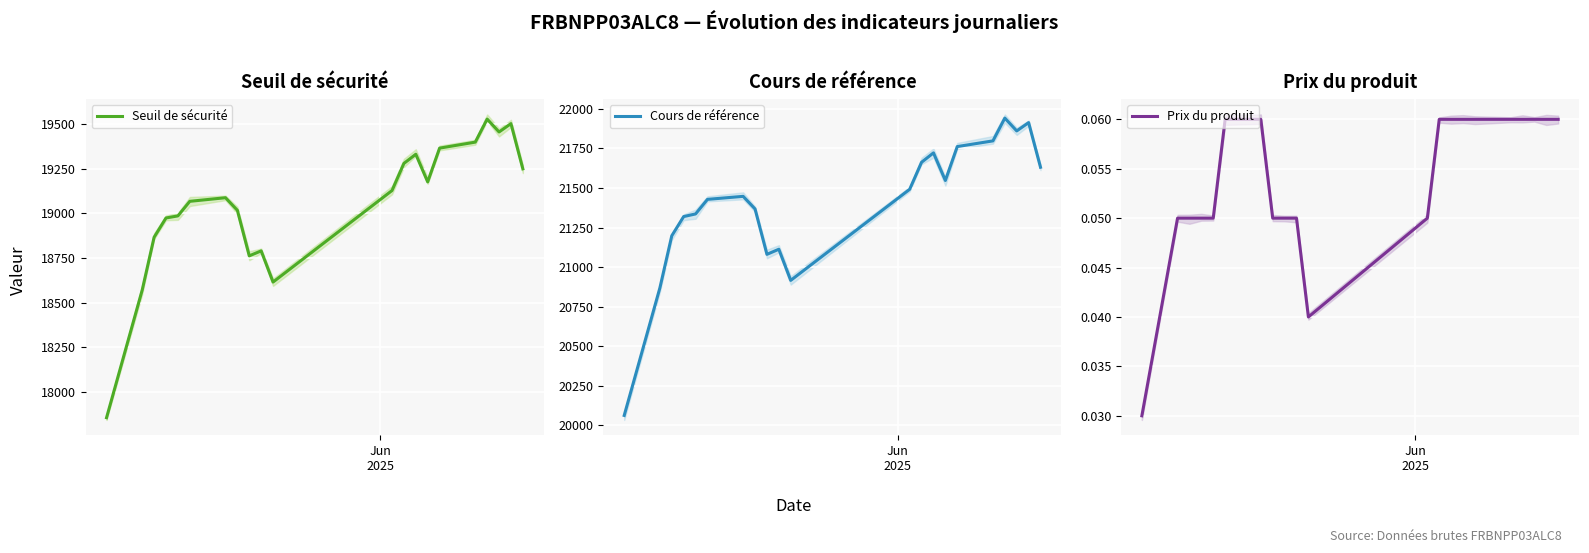

Which label corresponds to the smallest value in the chart?

20